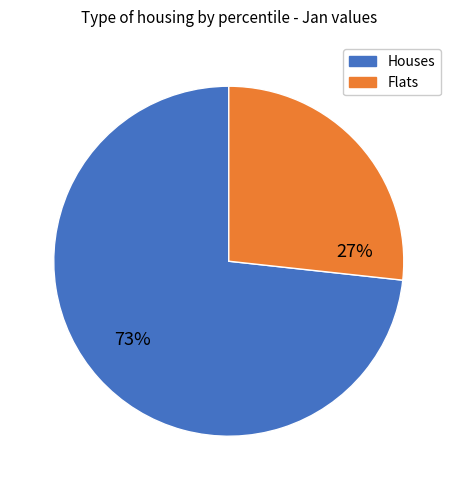

Does any single category account for the majority?

Yes